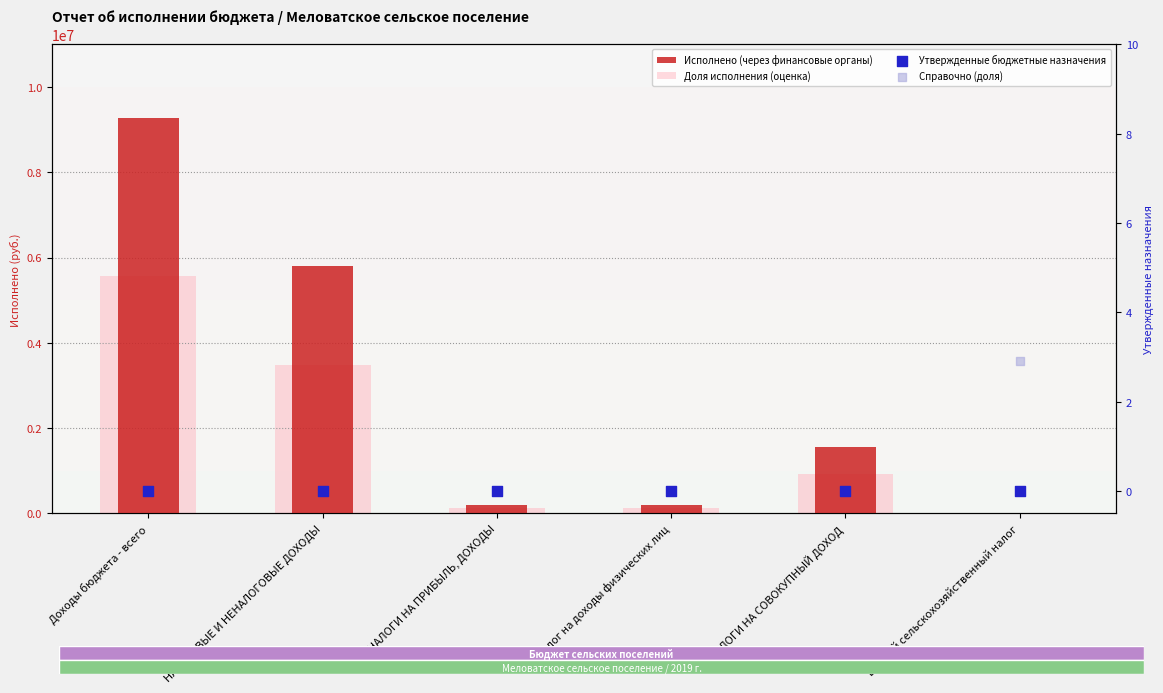

Which series contains the highest Y value?

Исполнено (через финансовые органы)